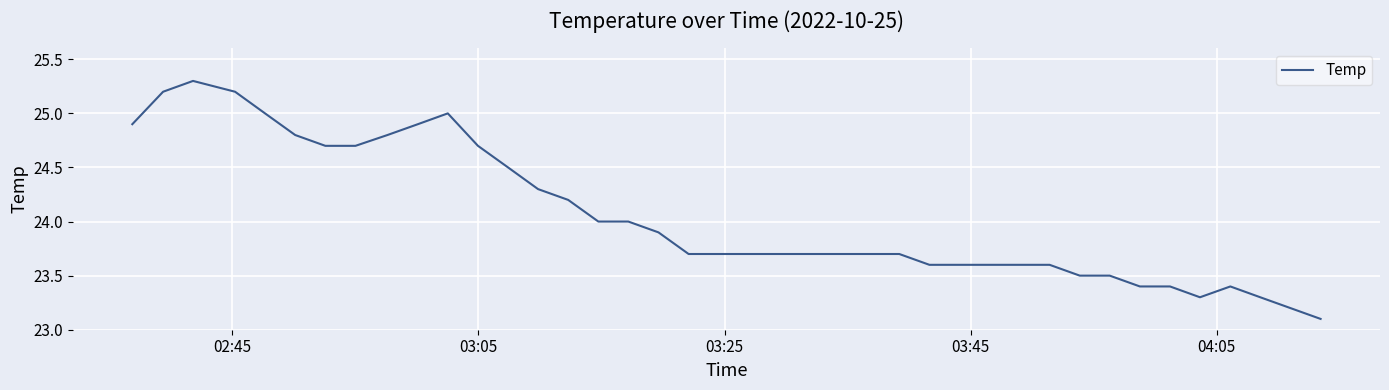

What is the difference between the maximum and minimum values?

2.2